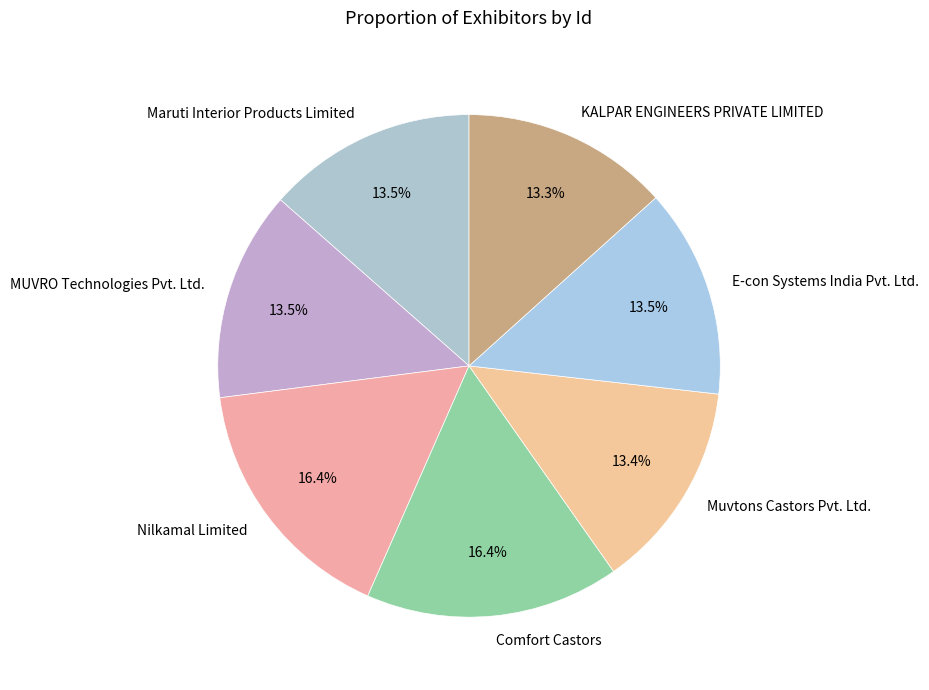

What is the ratio of the value at Muvtons Castors Pvt. Ltd. to the value at MUVRO Technologies Pvt. Ltd.?

1.0